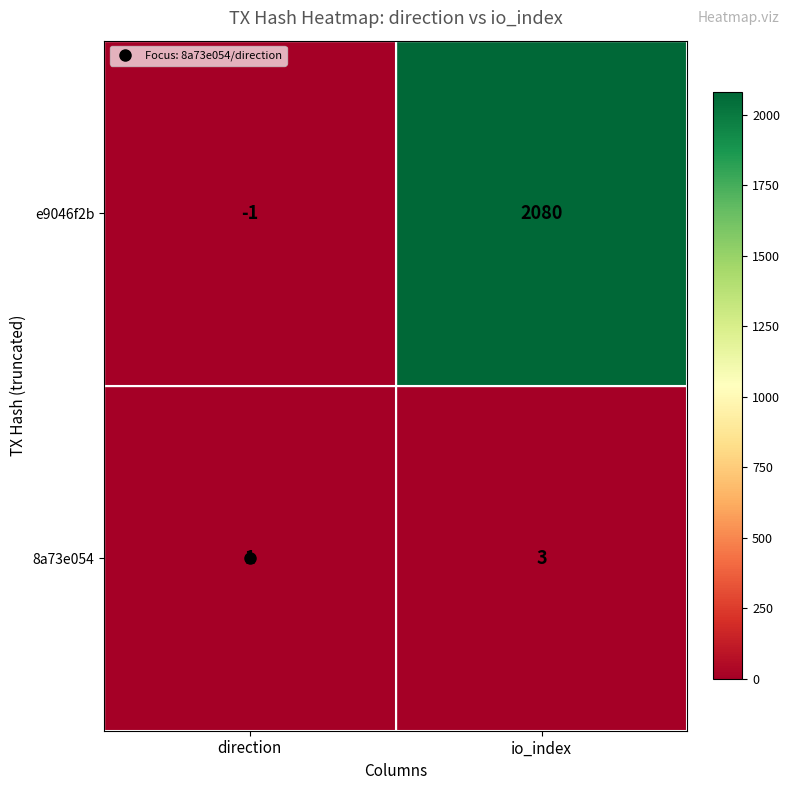

Is the value of e9046f2b at io_index greater than the value of 8a73e054 at direction?

Yes